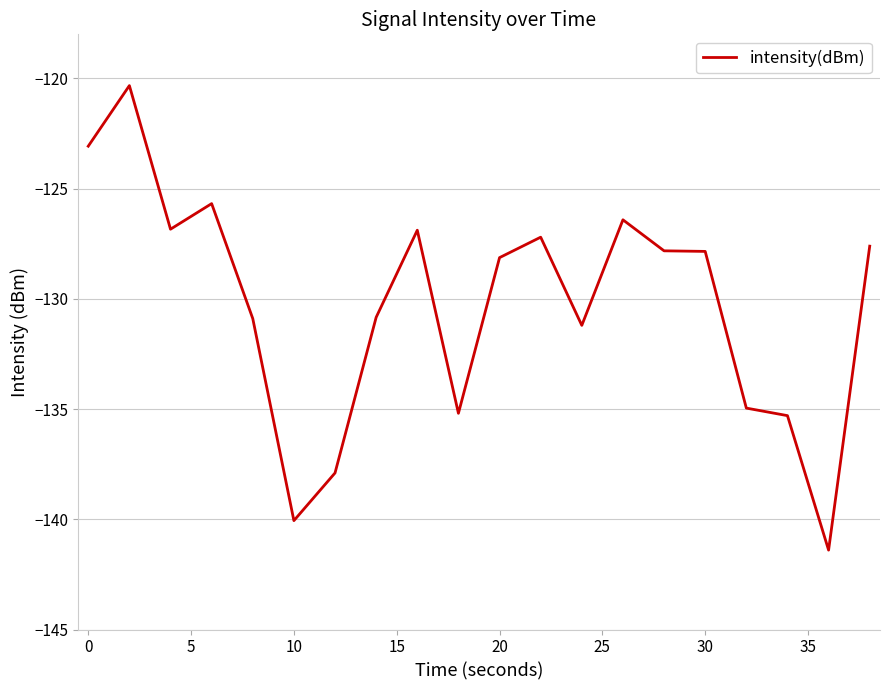

What is the smallest value displayed?

-141.4